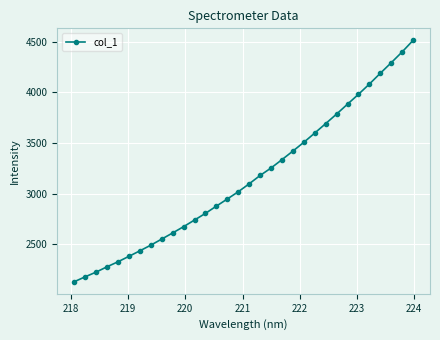

What is the difference between the maximum and minimum values?

2381.3